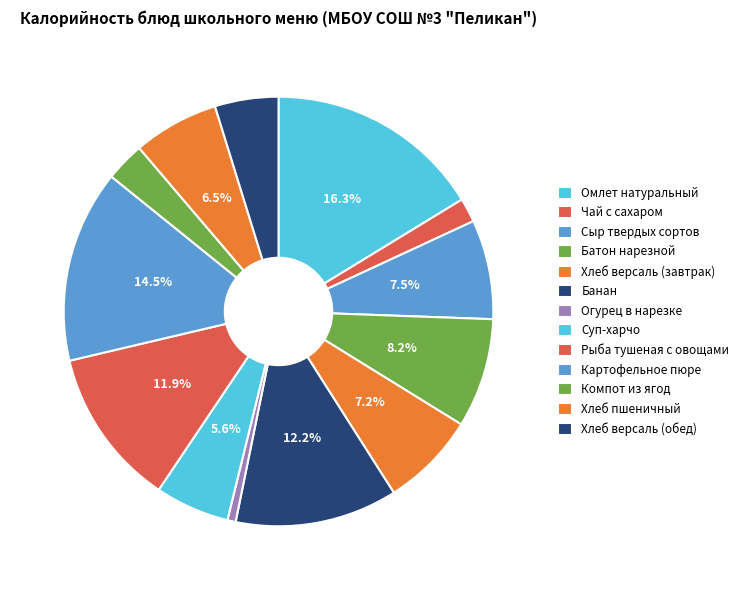

True or false: Омлет натуральный accounts for 16% of the total.

True